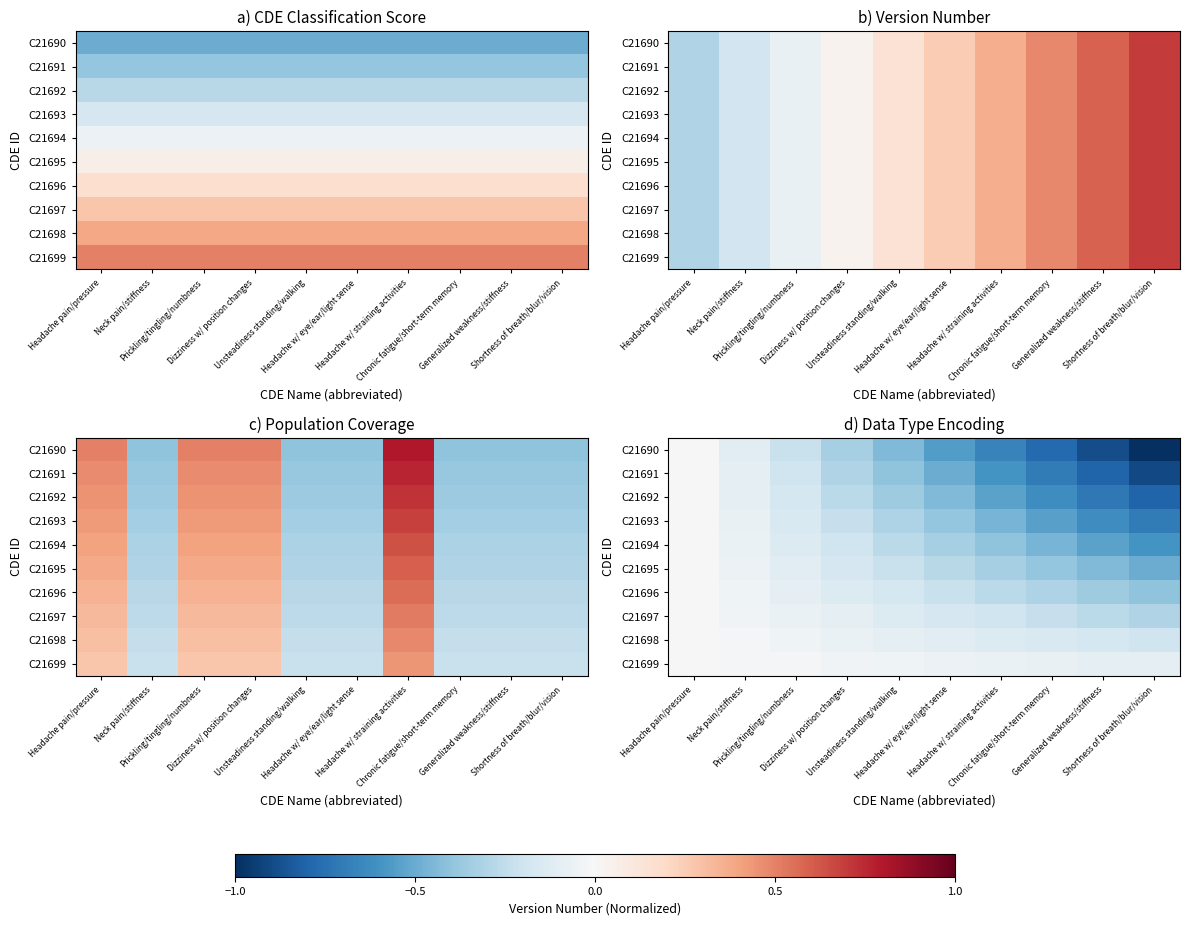

Rank the series at Neck pain/stiffness from highest to lowest value.

C21699, C21698, C21697, C21696, C21695, C21694, C21693, C21692, C21691, C21690